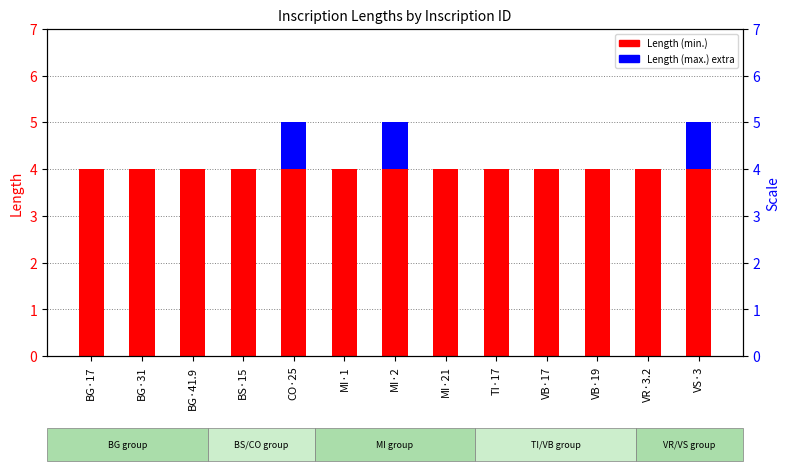

At how many categories does at least one series exceed 3?

13